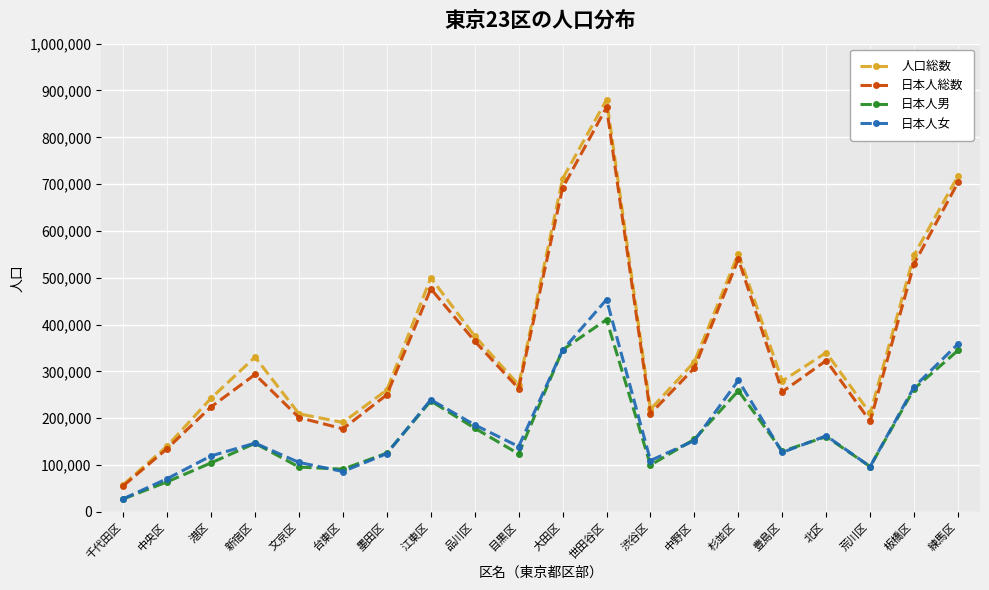

What is the average value of the 日本人男 series?

173080